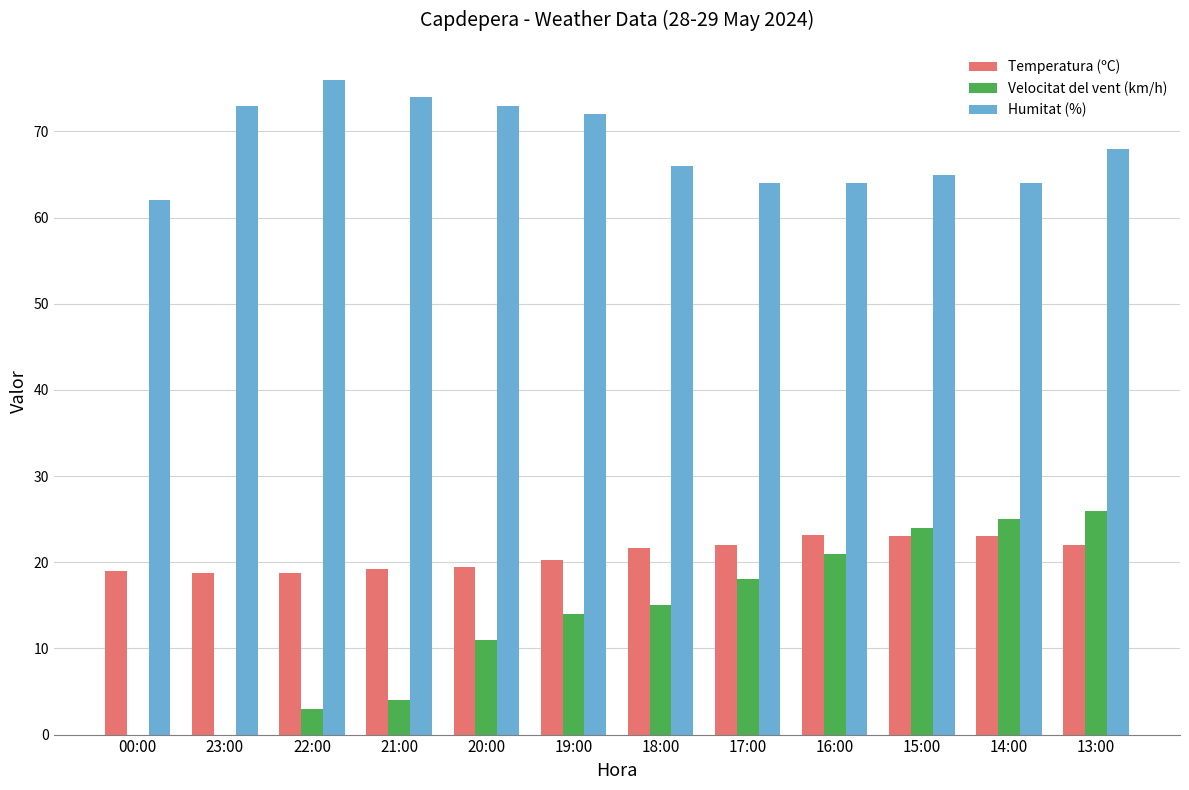

What is the sum of the Humitat (%) values at 21:00 and 22:00?

150.0